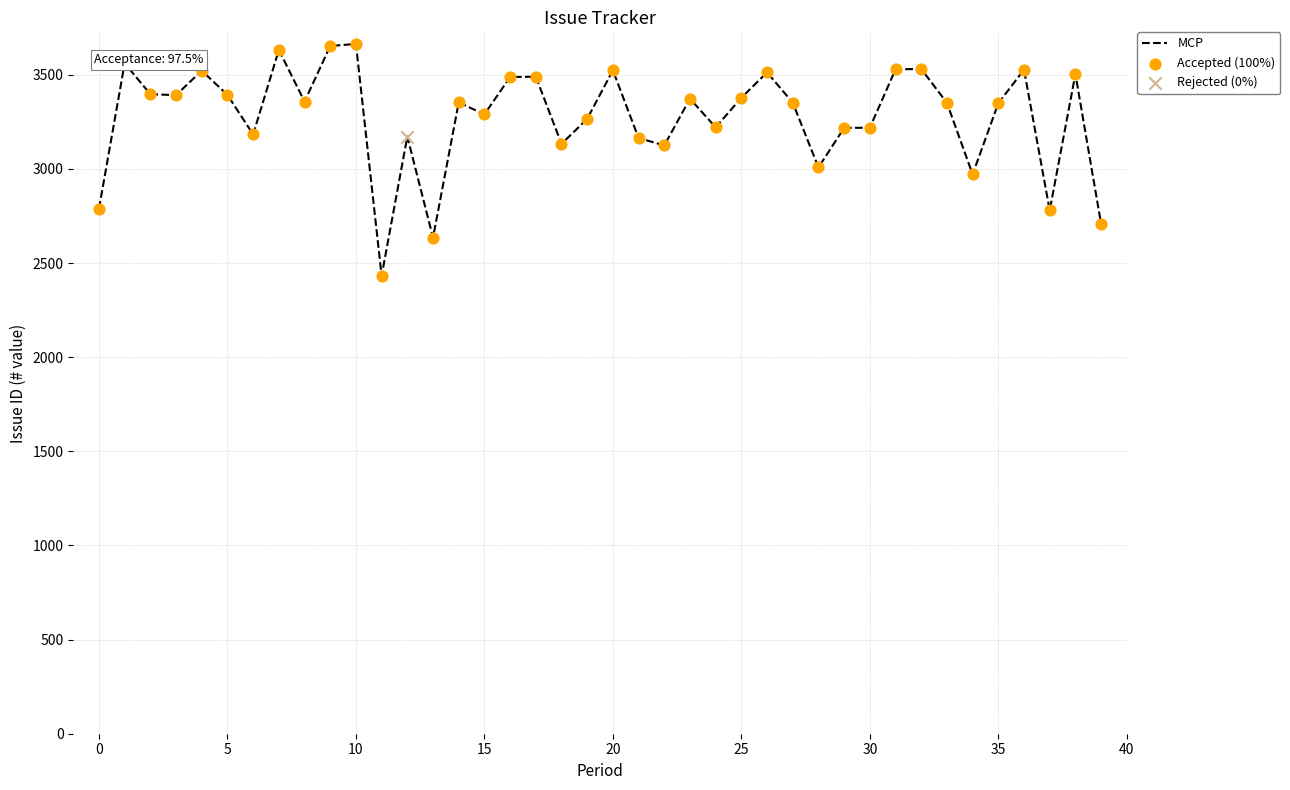

What is the smallest value displayed?

2432